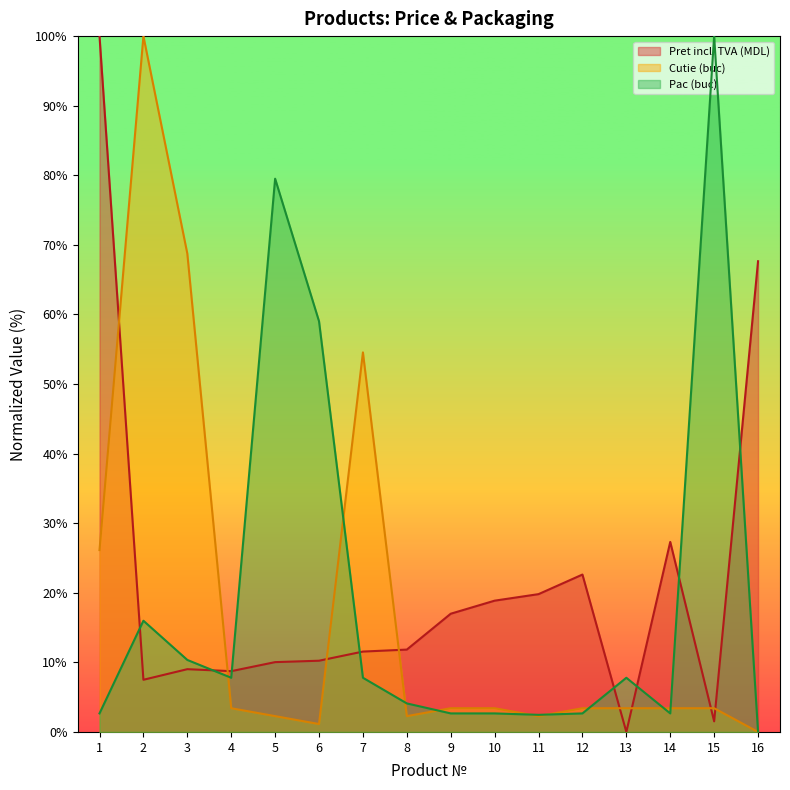

List the series in order of their peak value, lowest first.

Pret incl. TVA (MDL), Cutie (buc), Pac (buc)